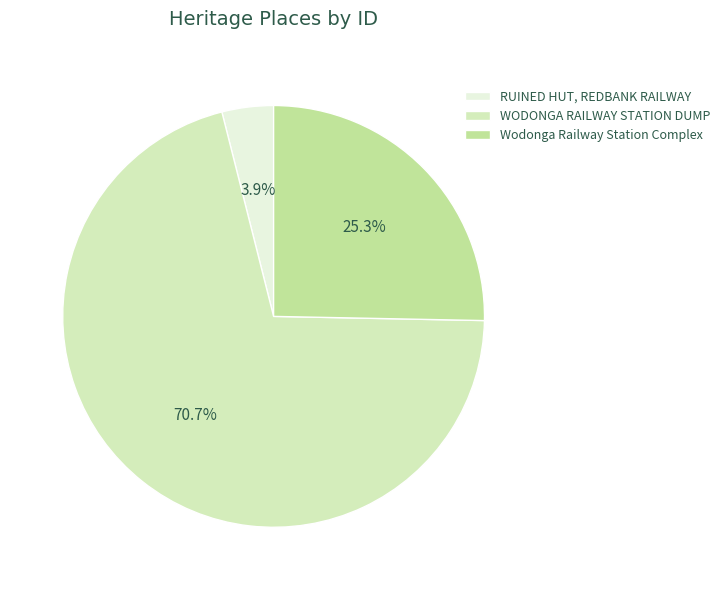

What is the largest slice in the pie chart?

WODONGA RAILWAY STATION DUMP